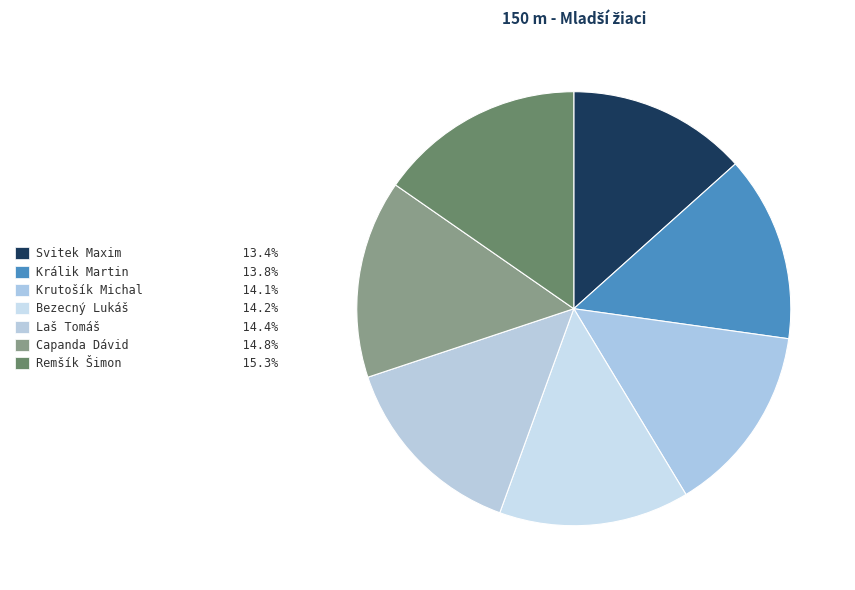

Is there a majority slice in this chart?

No